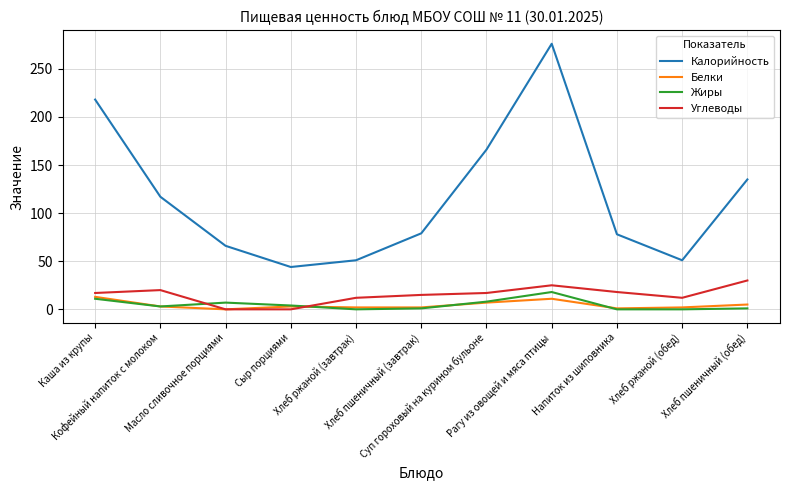

What is the difference between the maximum and minimum values in the Белки series?

13